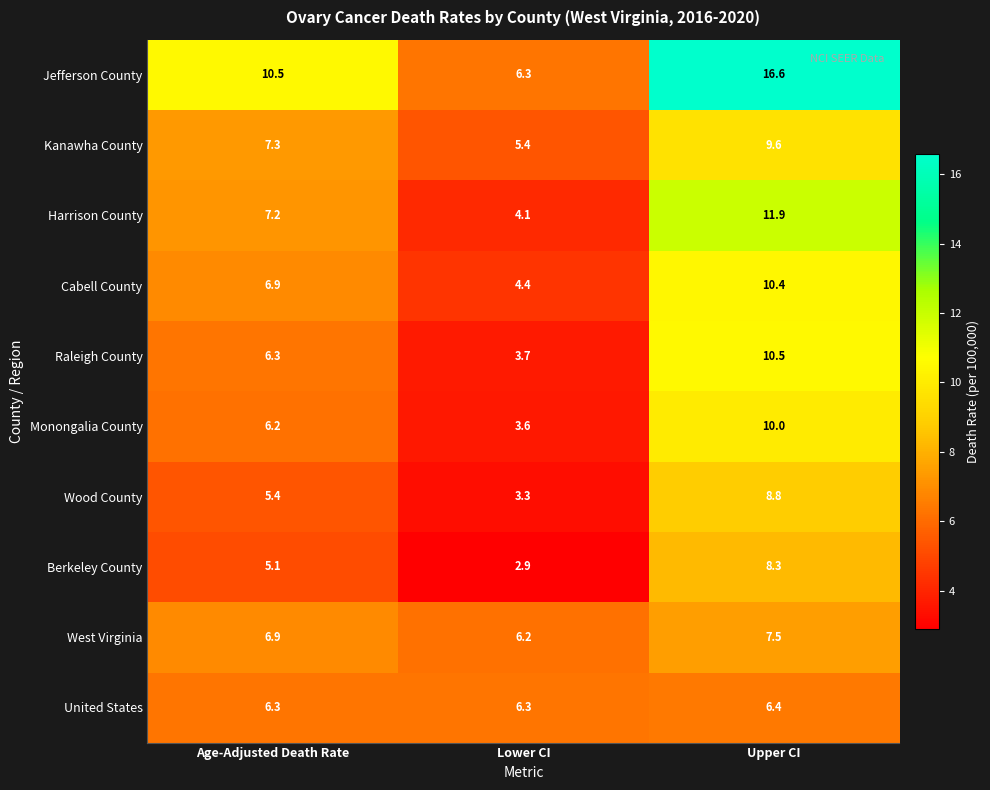

At how many categories does at least one series exceed 2?

3